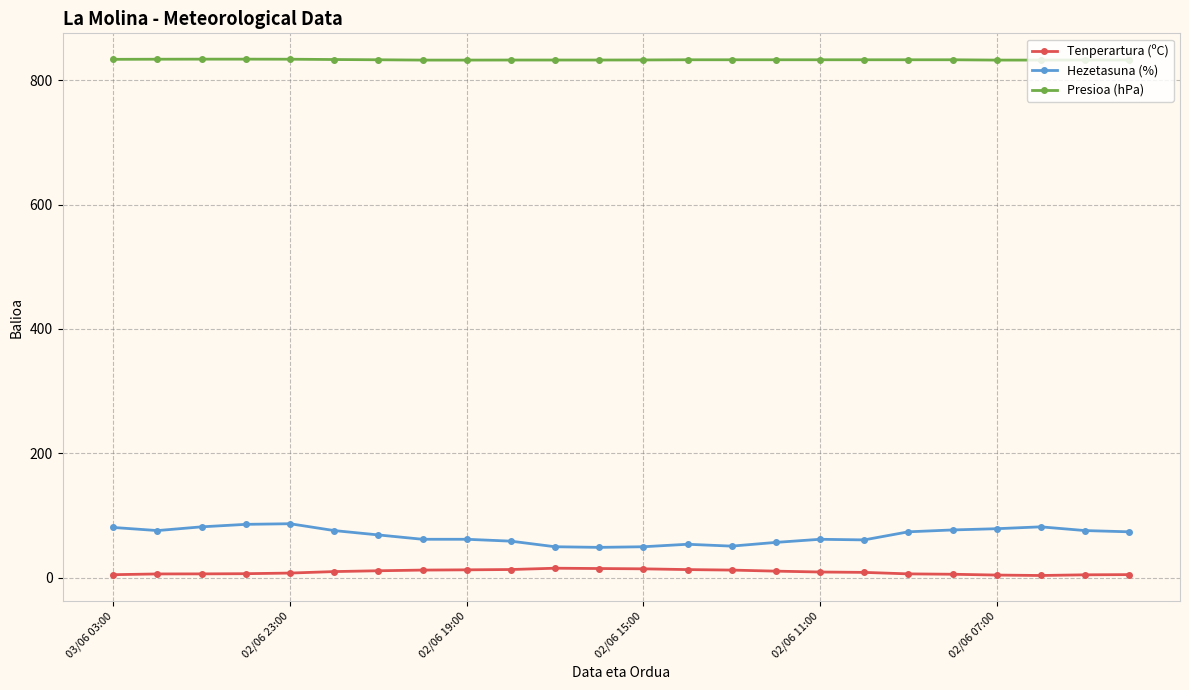

True or false: Hezetasuna (%) and Presioa (hPa) intersect in this chart.

False